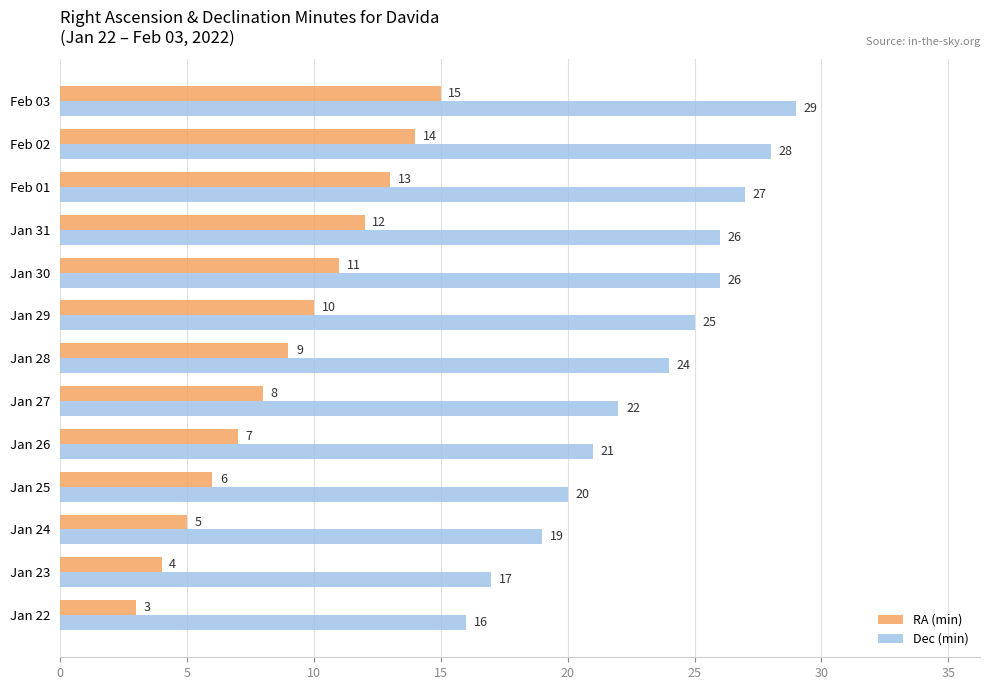

At which category does the chart reach its peak across all series?

Feb 03